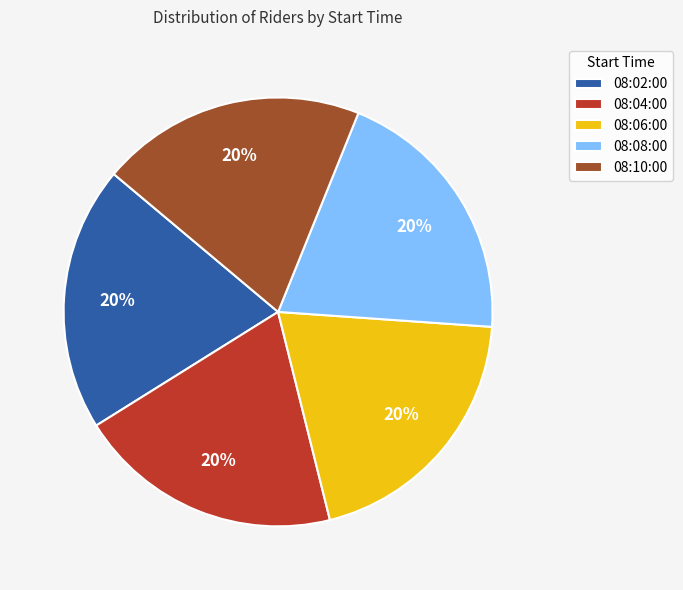

Is 08:04:00 the majority of the pie?

No